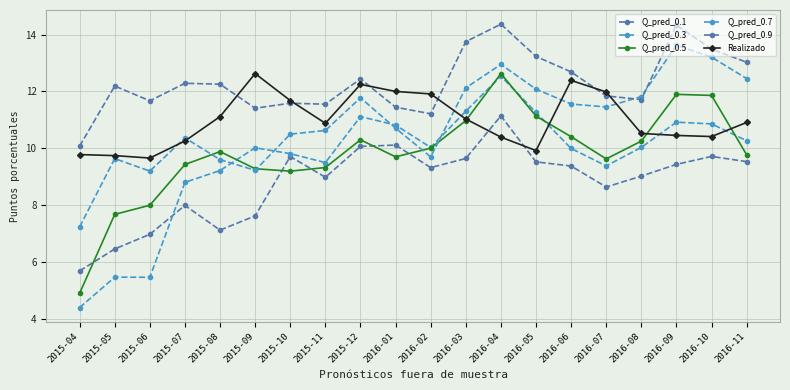

The Q_pred_0.5 series shows 9.9 at 2015-08. True or false?

True